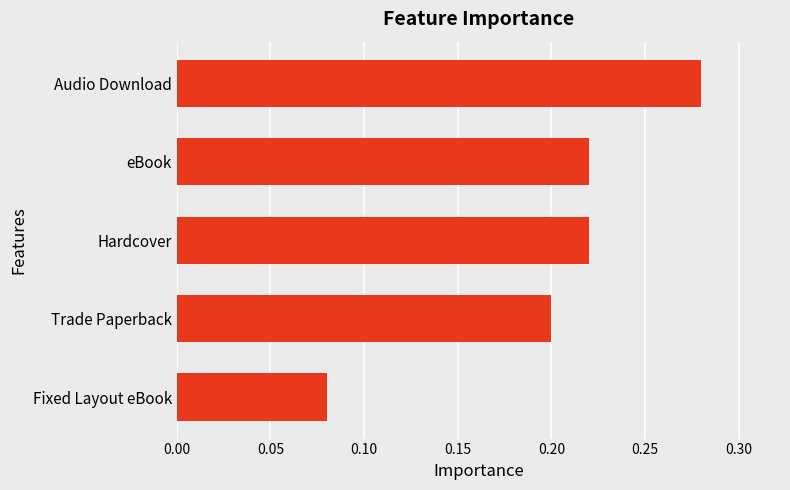

What is the change in value from Fixed Layout eBook to Hardcover?

+0.1